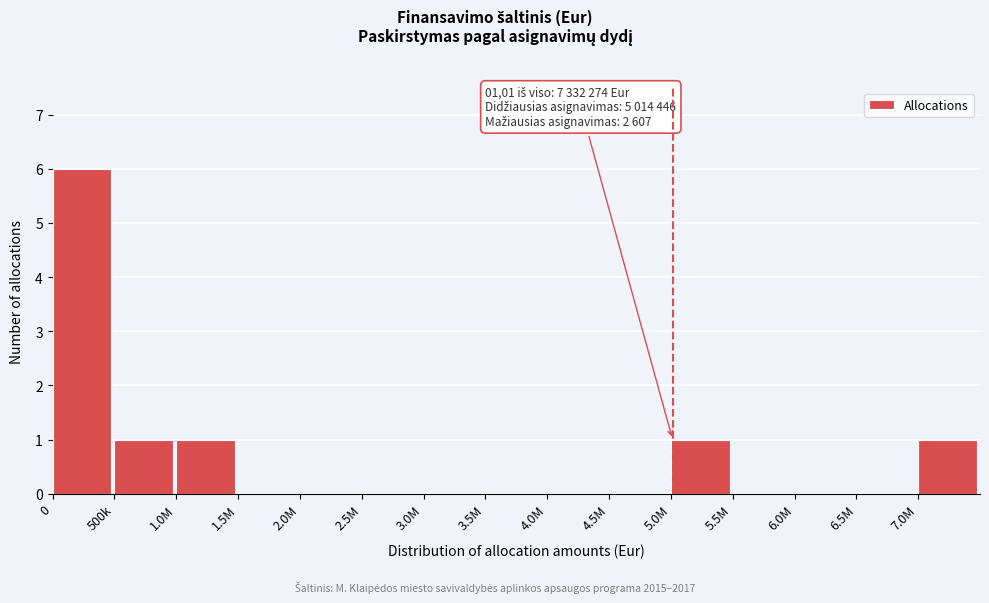

Reading left to right, extract all data points from this chart.

0=6	500k=1	1.0M=1	1.5M=0	2.0M=0	2.5M=0	3.0M=0	3.5M=0	4.0M=0	4.5M=0	5.0M=1	5.5M=0	6.0M=0	6.5M=0	7.0M=1